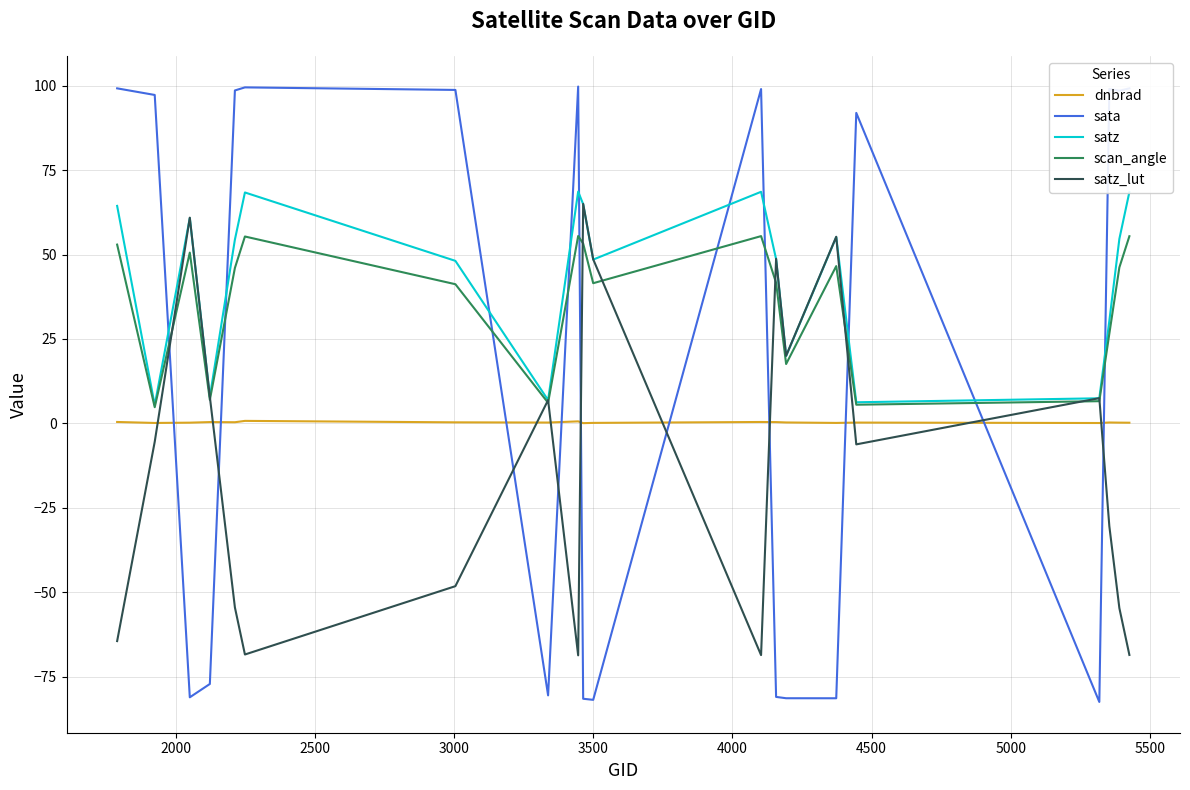

What is the minimum value for sata?

-82.5